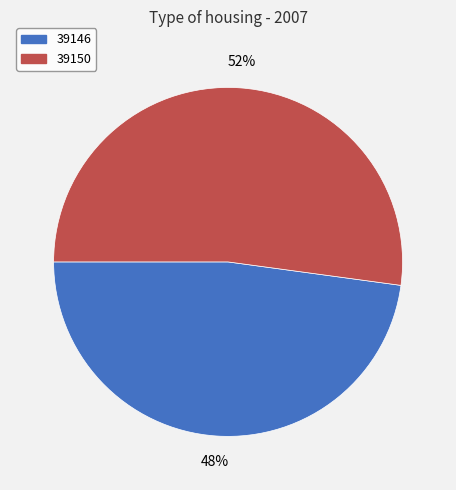

Count the number of slices in the pie.

2